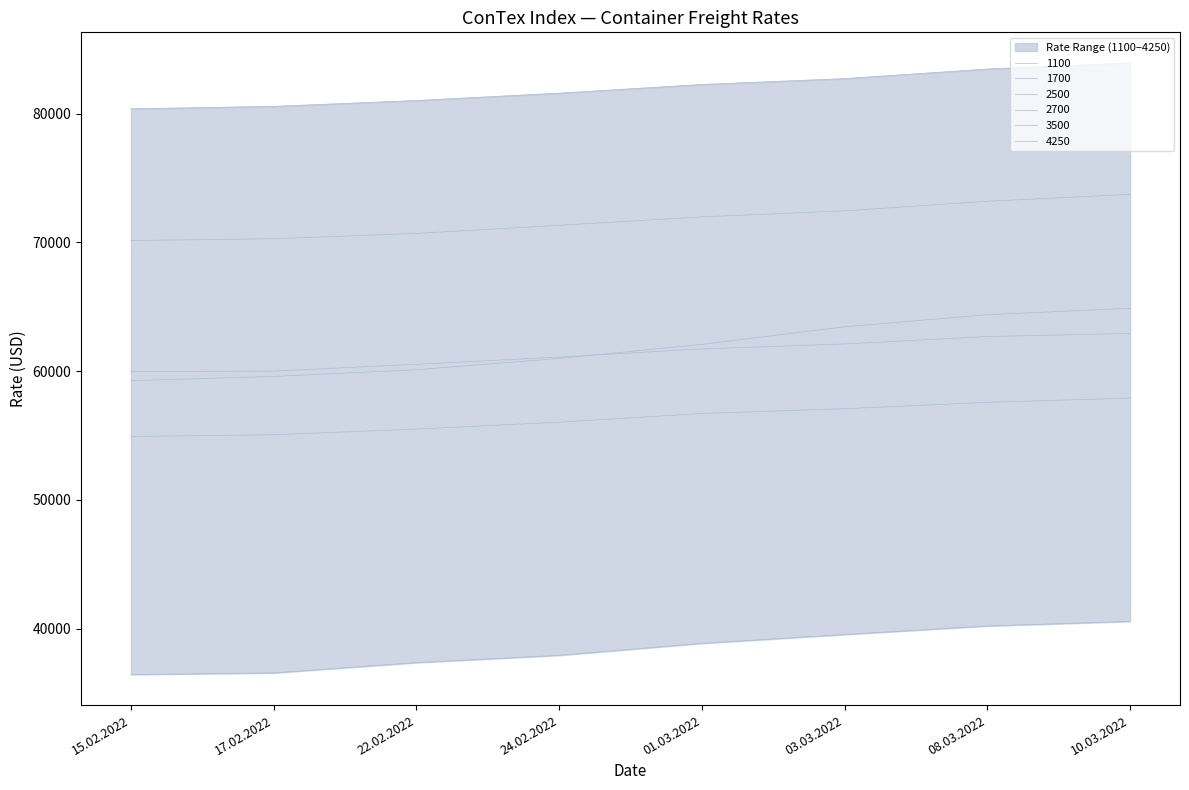

Reading left to right, extract all data points from this chart.

1100: 36442	36567	37367	37933	38863	39550	40213	40567
1700: 59258	59588	60108	60983	62079	63442	64383	64879
2500: 54927	55059	55500	56036	56709	57082	57577	57909
2700: 59959	60005	60532	61091	61727	62109	62686	62927
3500: 70140	70280	70695	71320	71980	72445	73190	73725
4250: 80370	80560	81015	81585	82260	82715	83460	83933